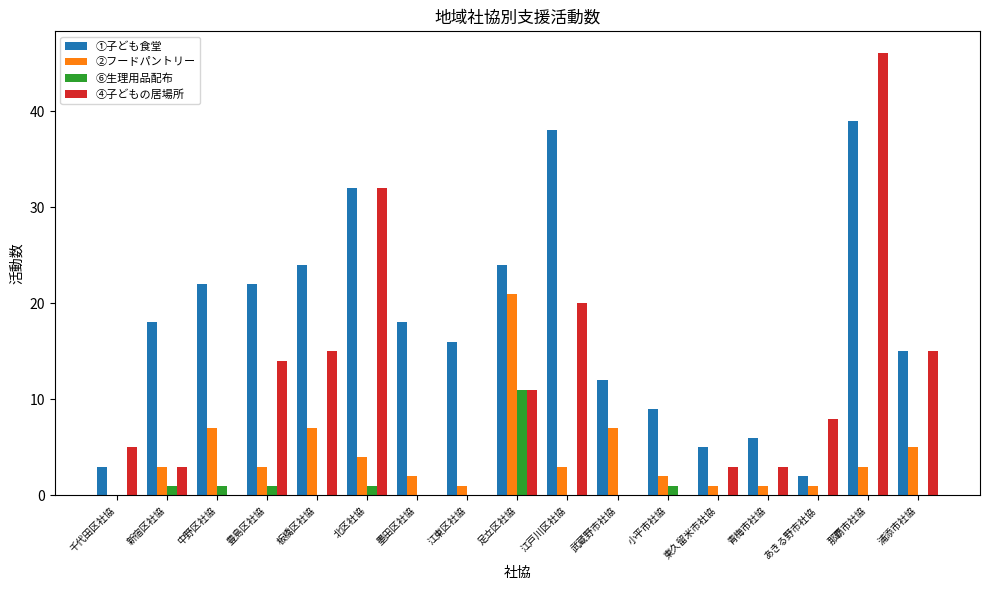

Read the ①子ども食堂 value at 足立区社協, to the nearest 5.

25